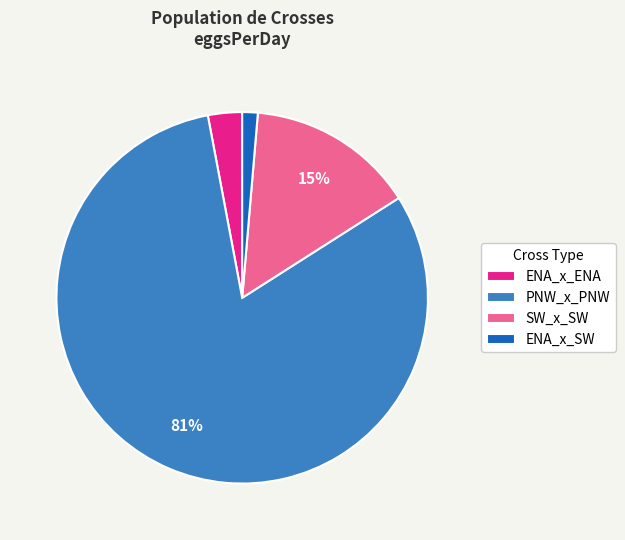

Which slice is the smallest?

ENA_x_SW